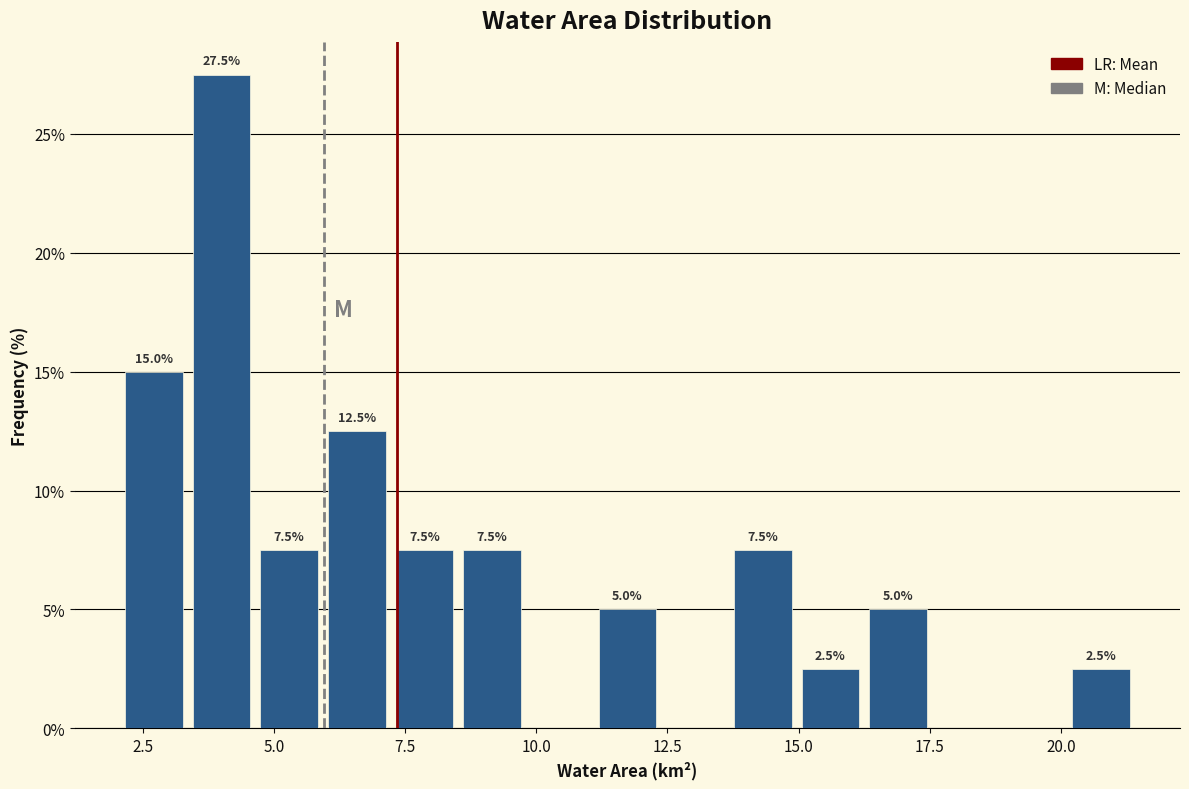

Read against the x-axis, roughly where is the centre of the tallest bar?

4.0